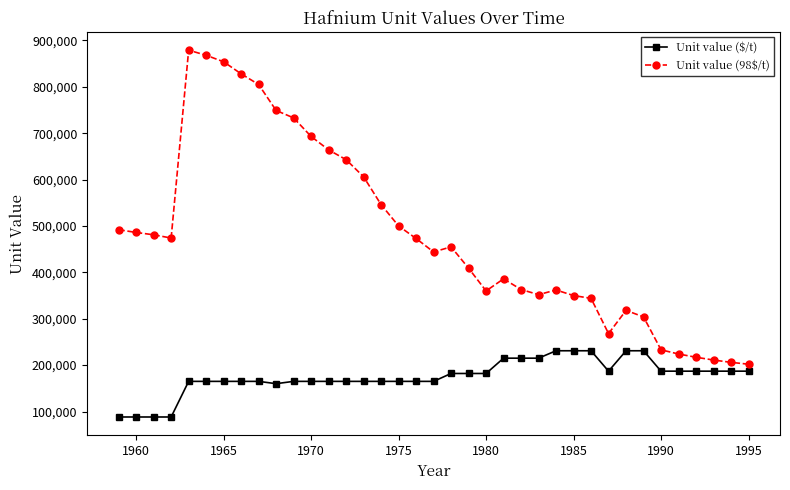

What is the lowest value of the Unit value (98$/t) series?

202000